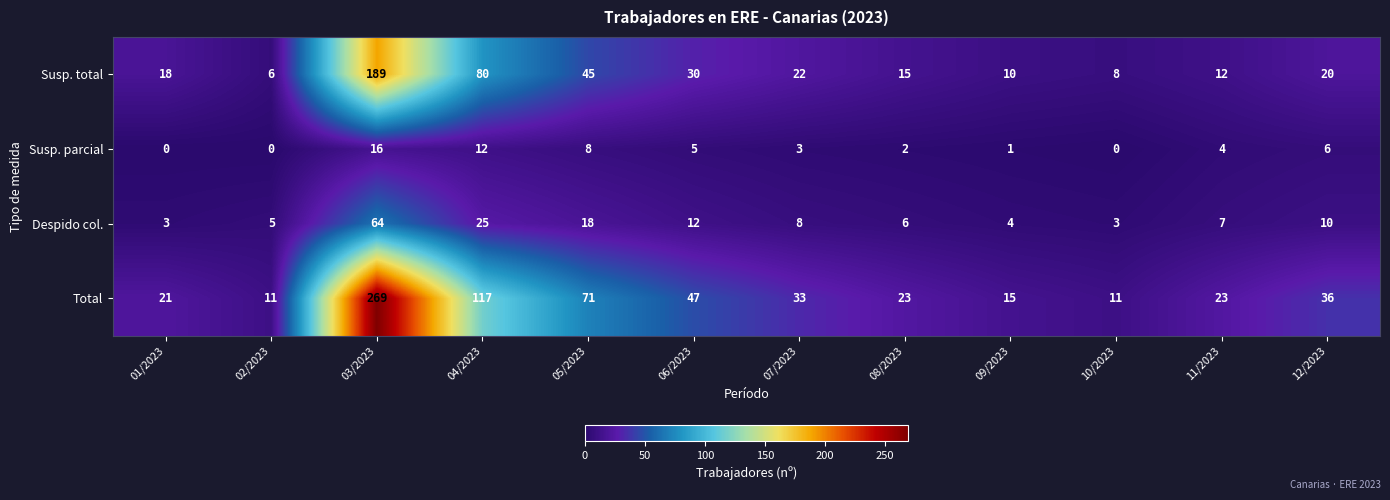

At 04/2023, list the series in order from largest to smallest.

Total, Susp. total, Despido col., Susp. parcial